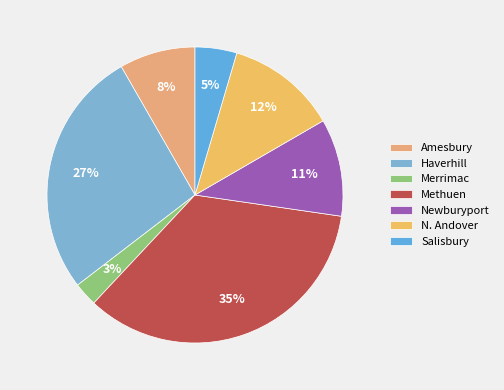

To the nearest percent, what is the difference between the largest and smallest slice percentages?

32%